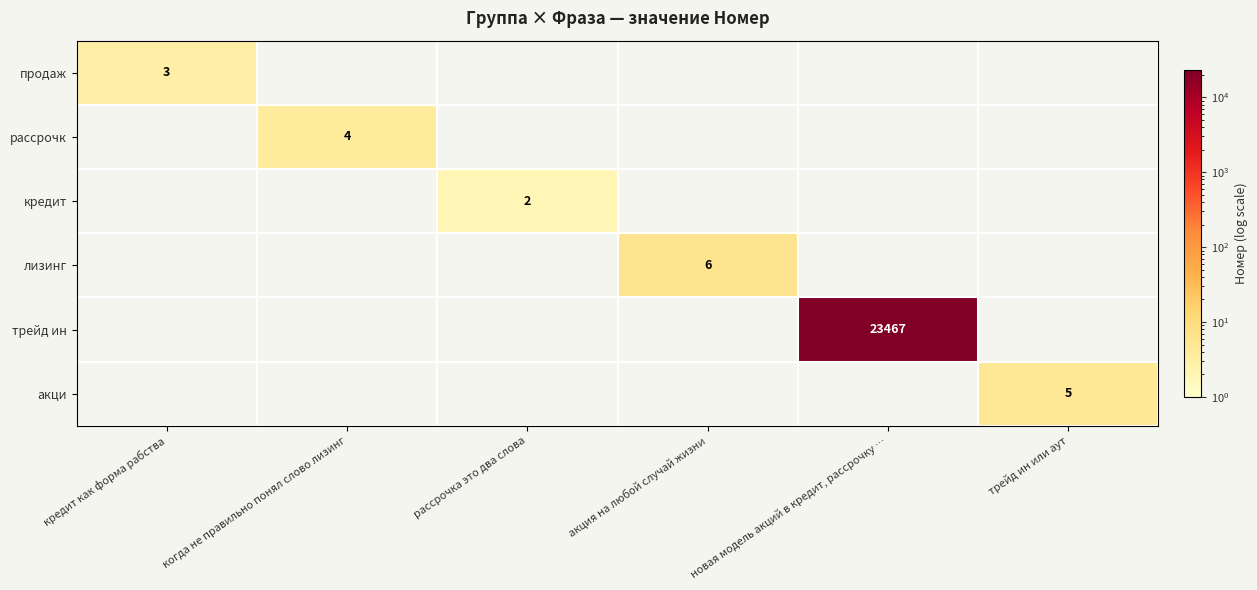

At how many categories does at least one series exceed 538?

1